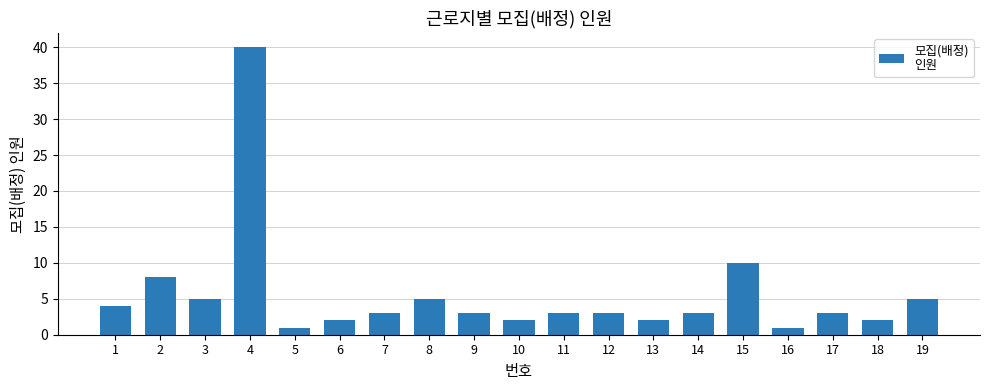

Where is the data nearest to the value 20?

15